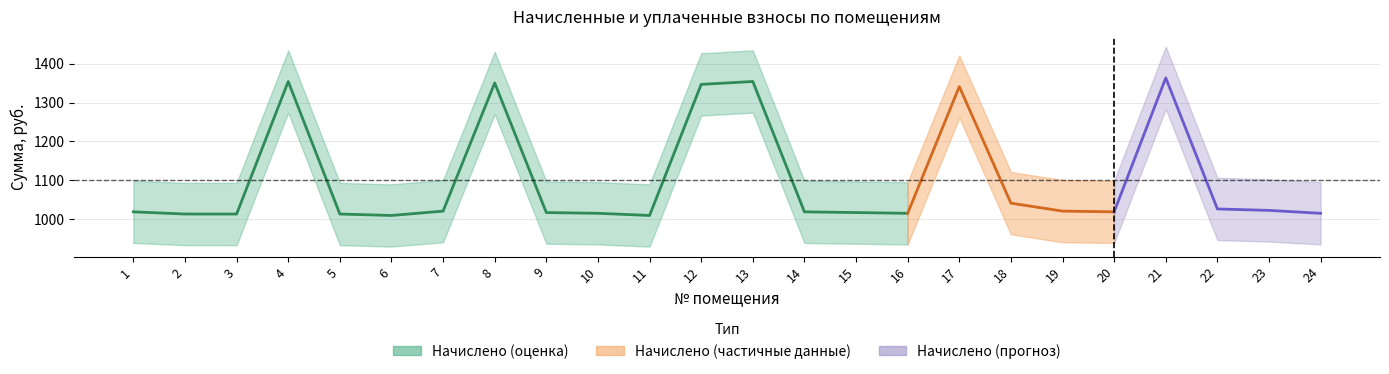

Which series changed the most between 9 and 13?

начислено